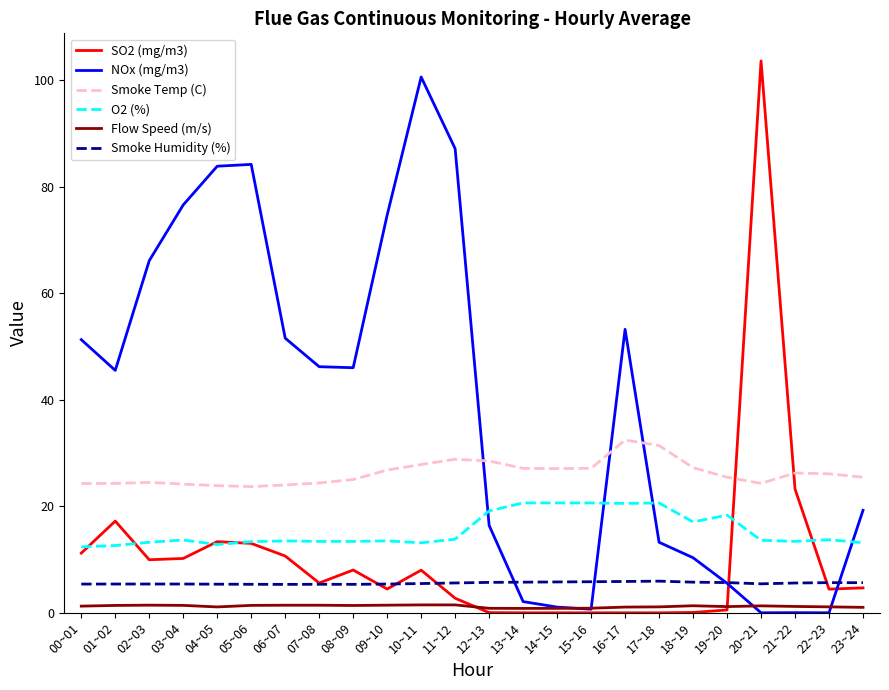

Which series has the largest total across all categories?

NOx (mg/m3)